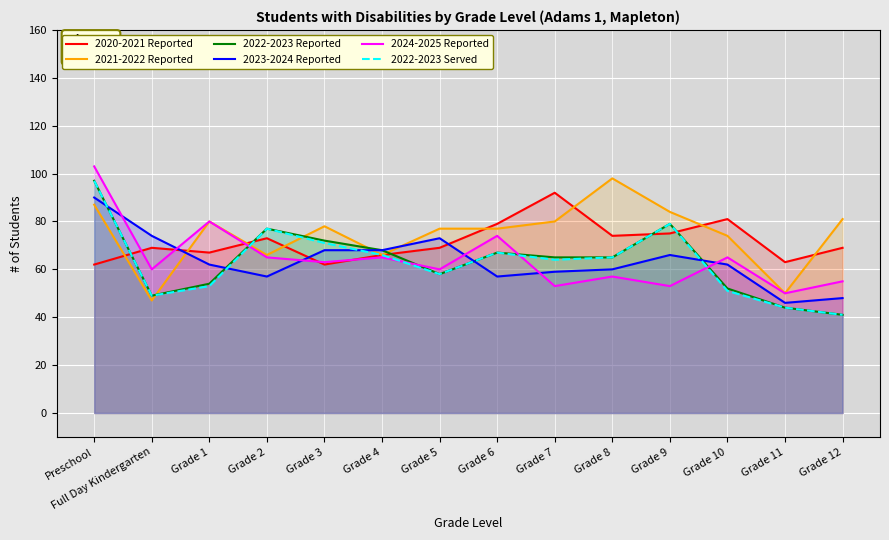

How many data points in 2023-2024 Reported are above 62?

6